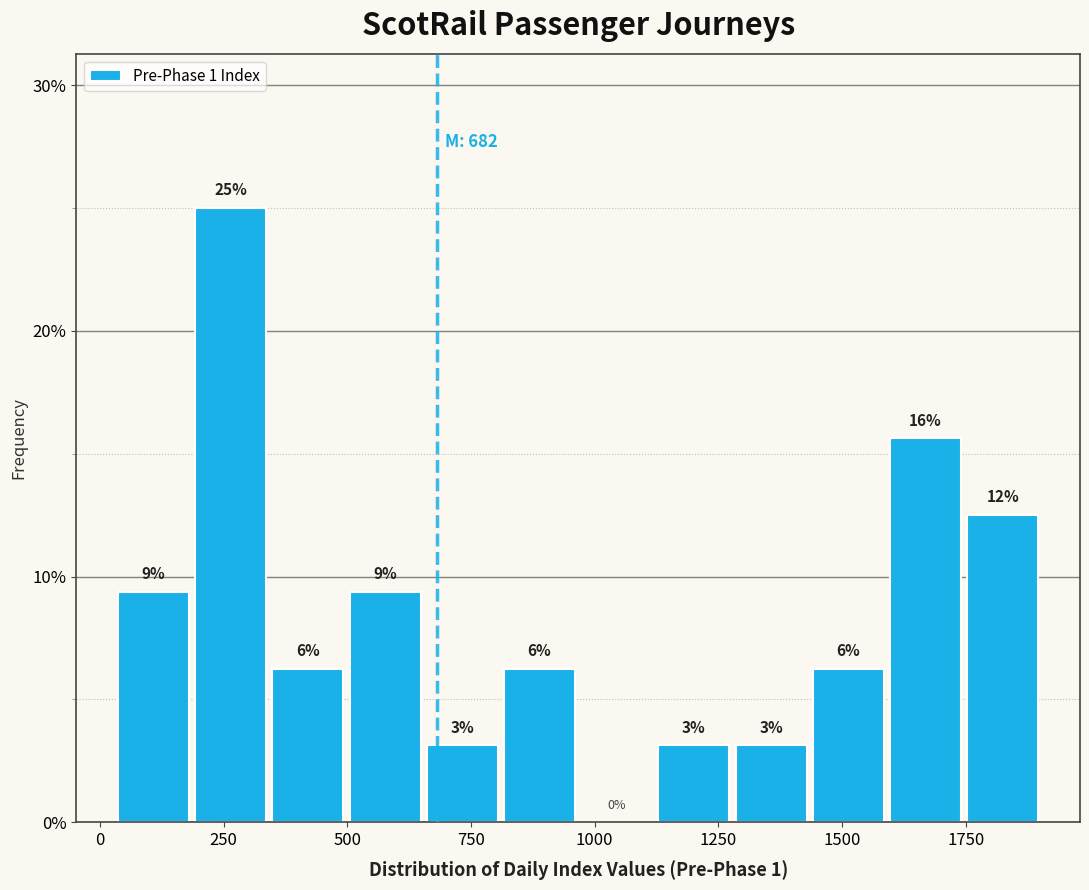

Read against the x-axis, roughly where is the centre of the tallest bar?

250